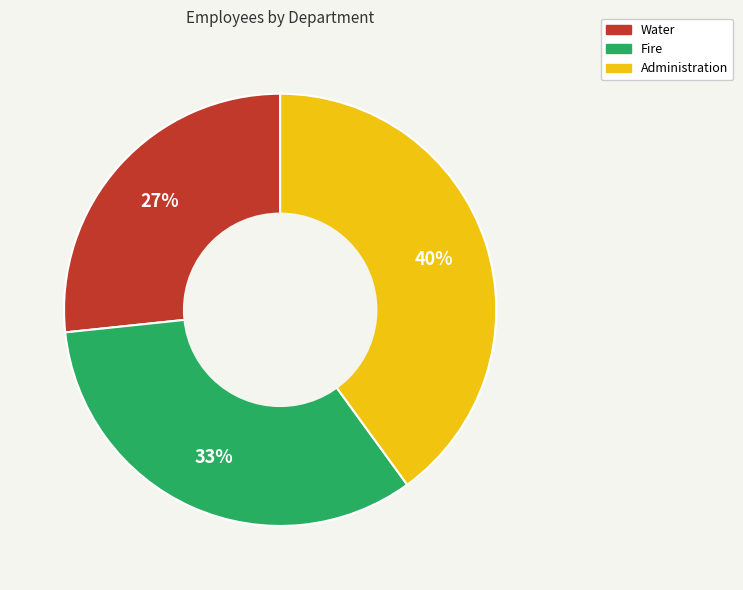

Is the sum of Administration and Water greater than half?

Yes